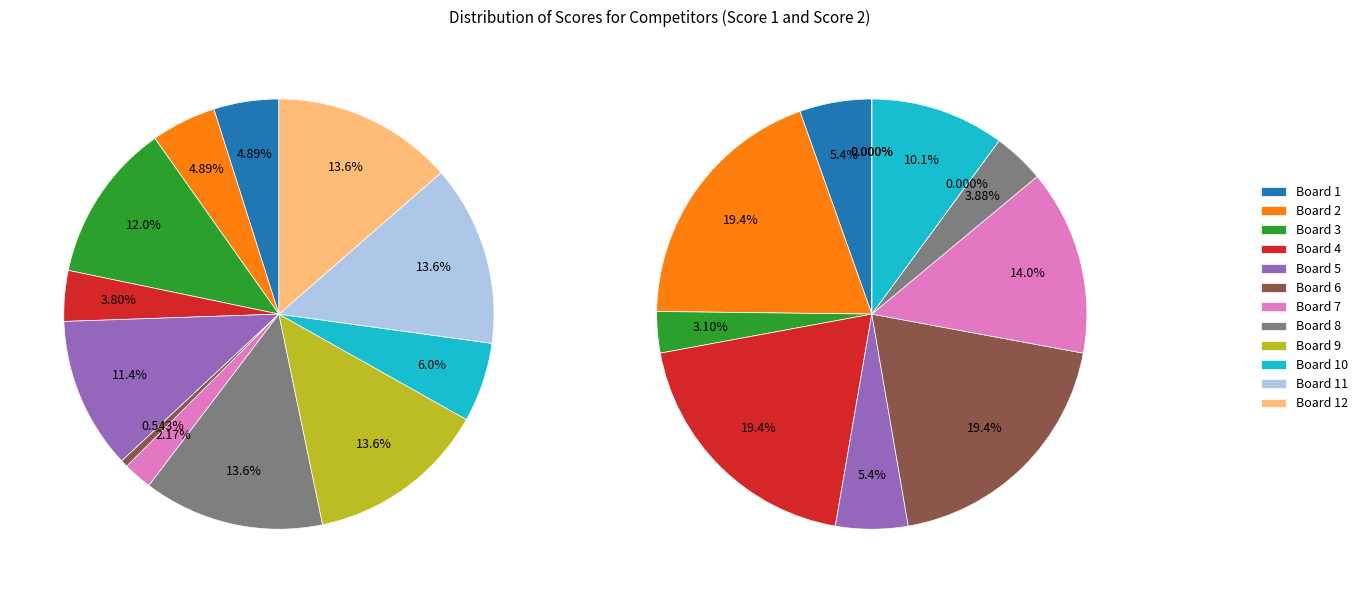

To the nearest percent, what percentage of the pie is Board 10?

6%